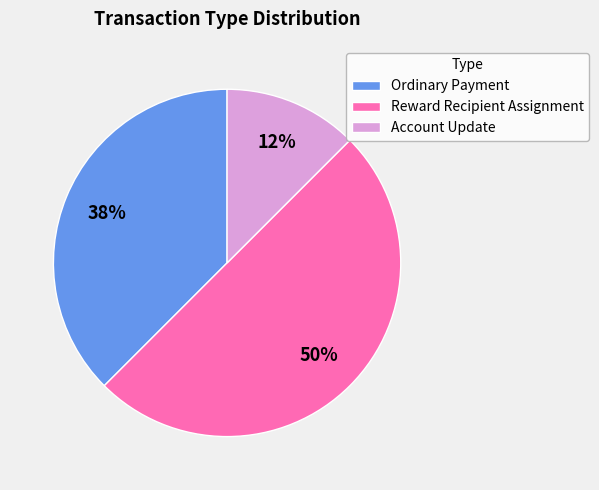

To the nearest percent, what is the combined percentage of Ordinary Payment and Account Update?

50%